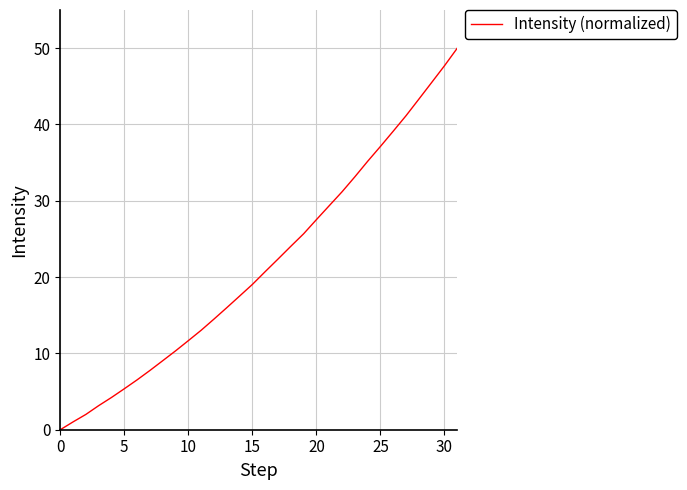

What is the difference between the maximum and minimum values?

50.0